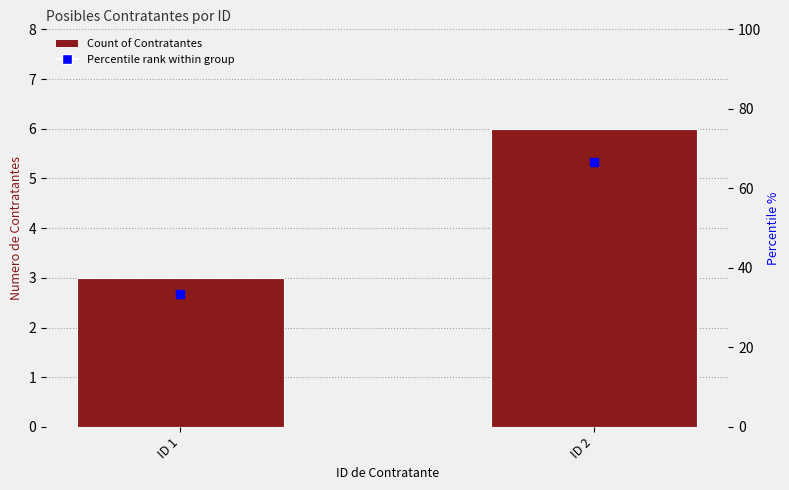

At which category is the sum across all series the highest?

ID 2